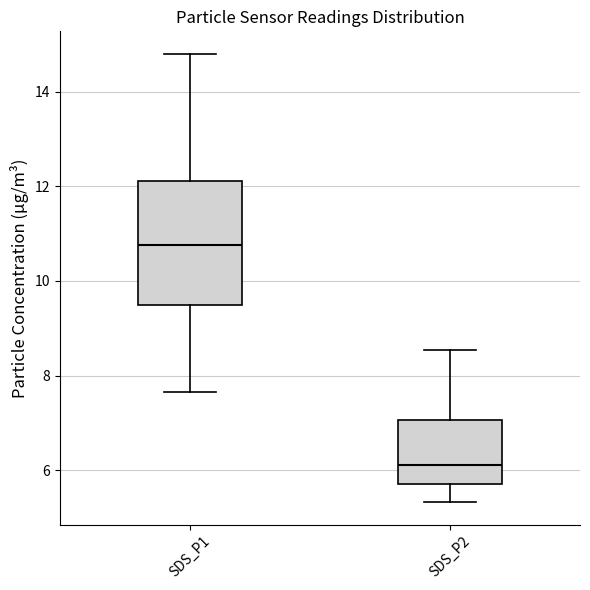

Which box's median line is the lowest?

SDS_P2